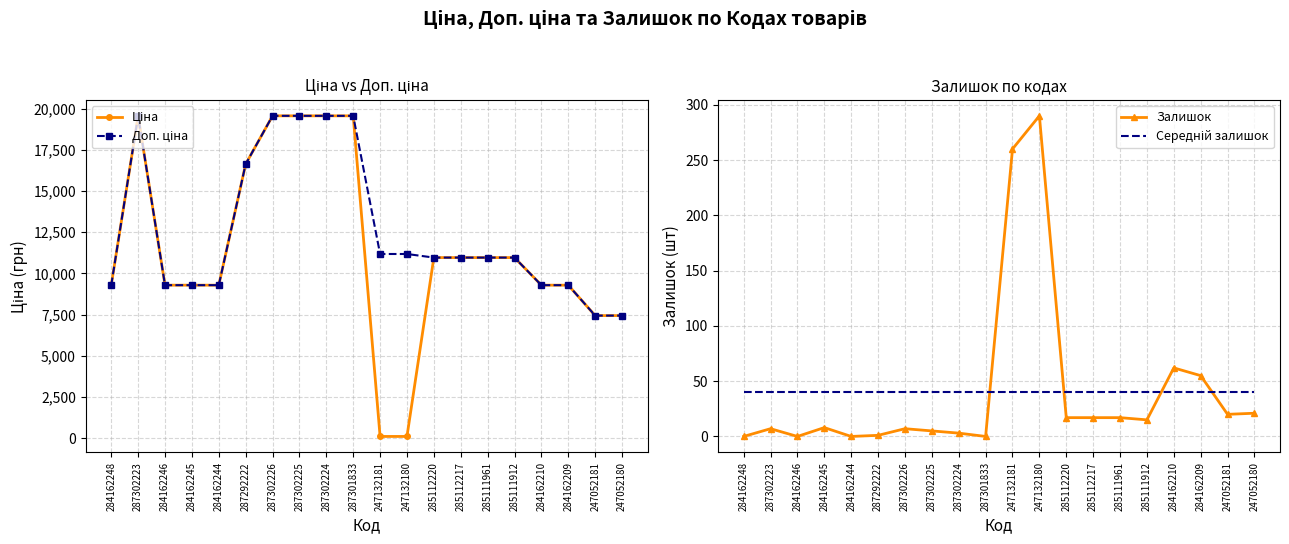

How many interior local peaks does the Доп. ціна series have?

1